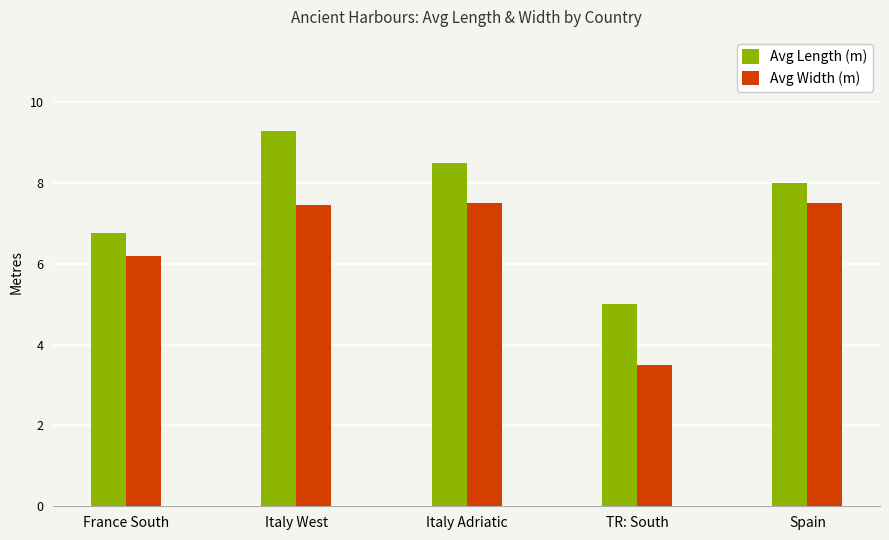

What is the value of the Avg Width (m) bar at the 4th from the left?

3.5